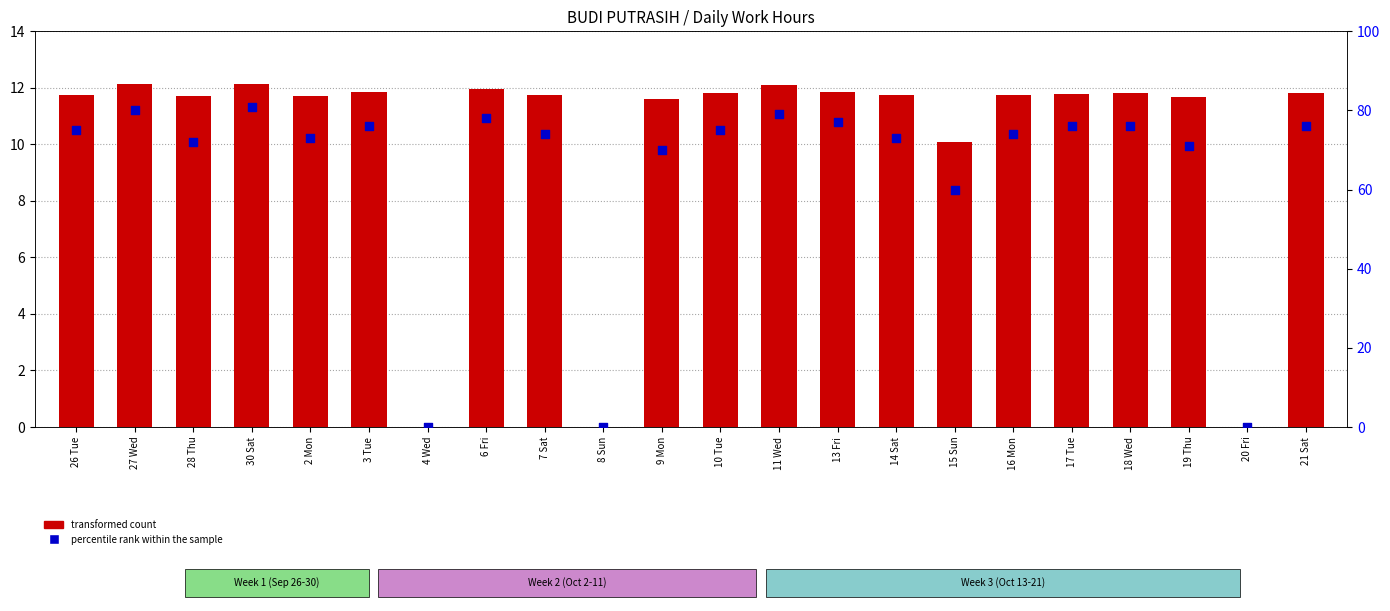

At how many categories does at least one series exceed 34?

19